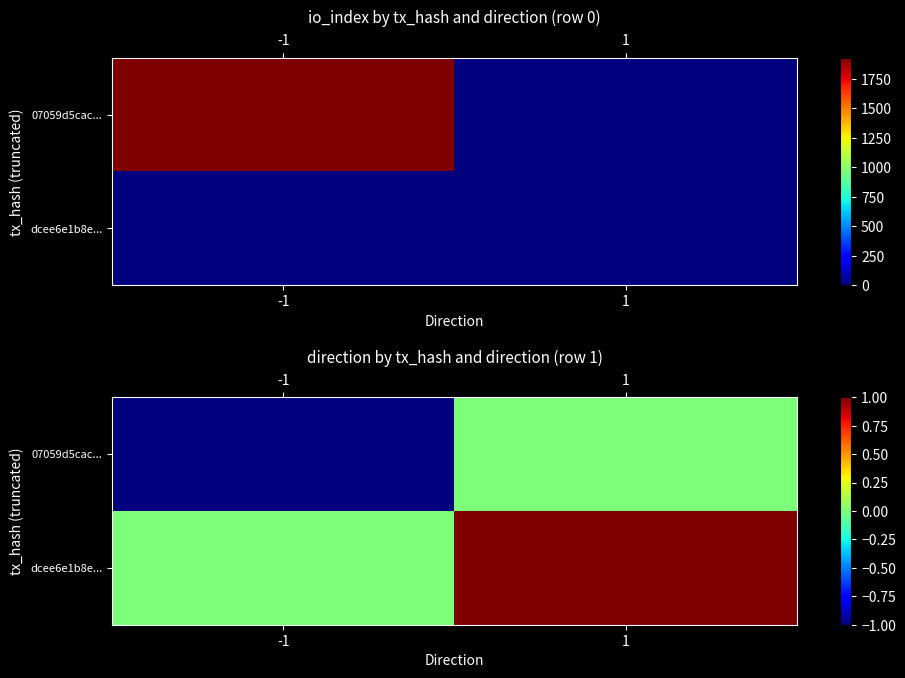

How many data points does each series have?

2